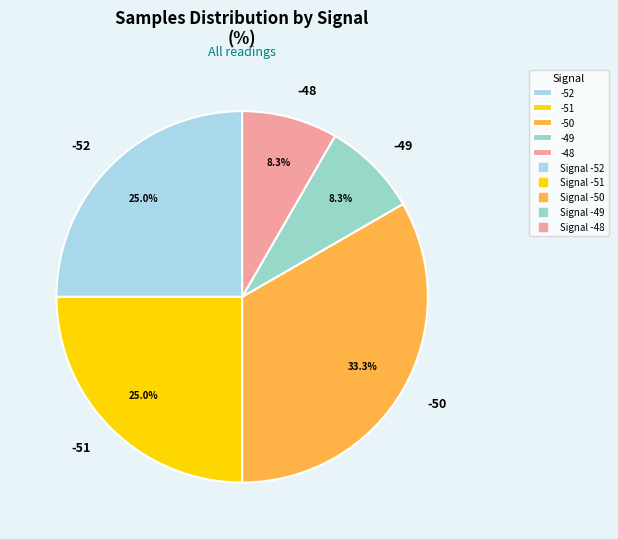

Is there any slice that represents more than half of the pie?

No